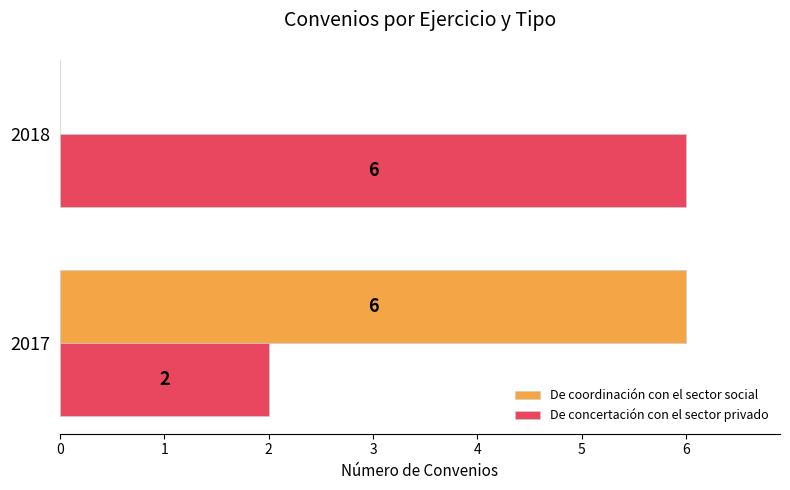

The De concertación con el sector privado series shows 2 at 2017. True or false?

True